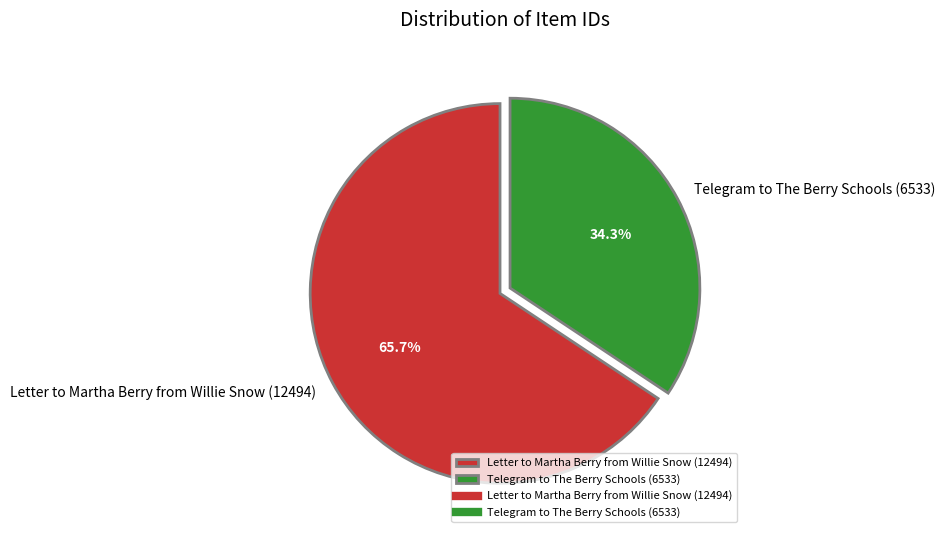

Is there a majority slice in this chart?

Yes